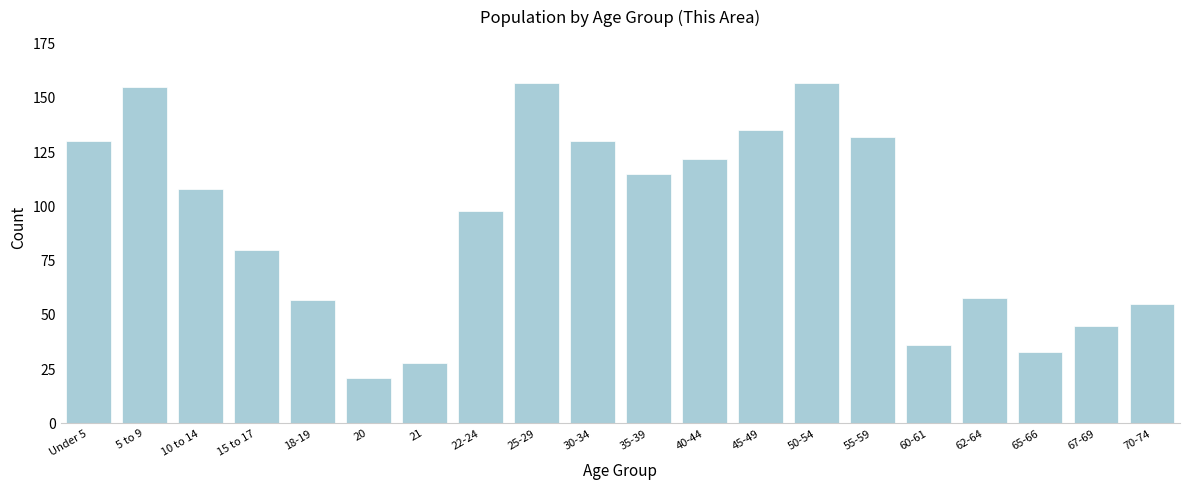

Reading left to right, list all the values displayed in this chart.

Under 5=130	5 to 9=155	10 to 14=108	15 to 17=80	18-19=57	20=21	21=28	22-24=98	25-29=157	30-34=130	35-39=115	40-44=122	45-49=135	50-54=157	55-59=132	60-61=36	62-64=58	65-66=33	67-69=45	70-74=55